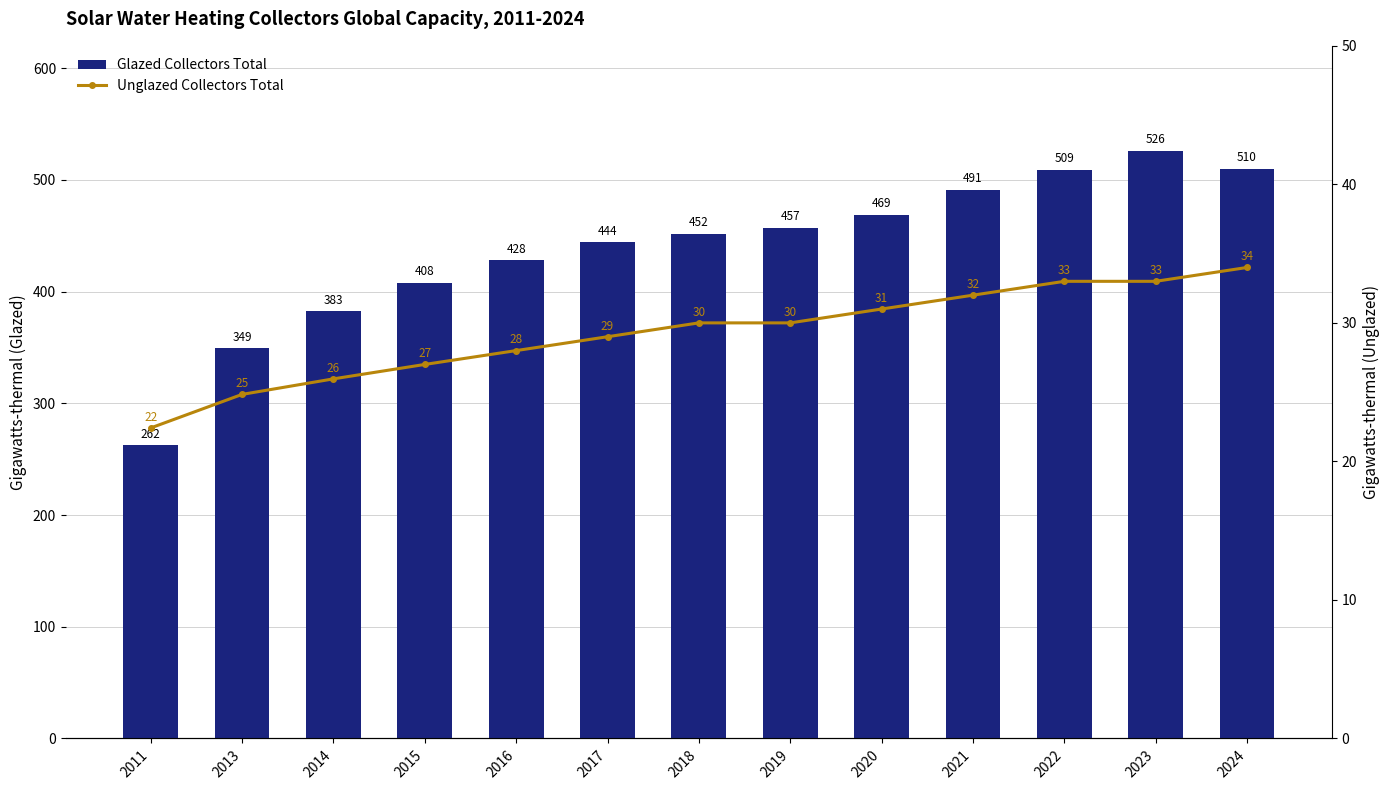

What are all the series names shown in the legend?

Glazed Collectors Total, Unglazed Collectors Total